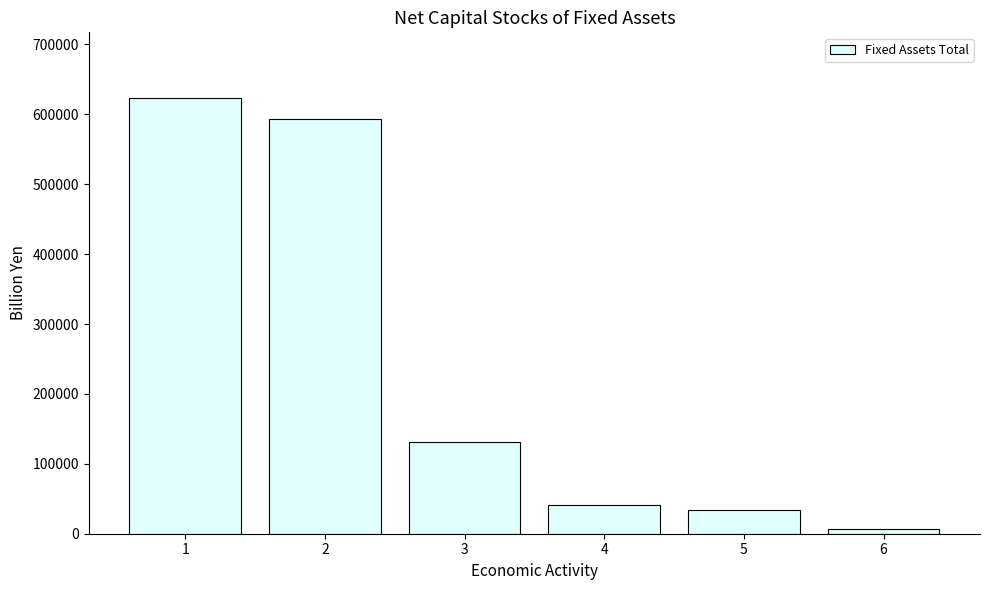

Rank the categories by value from lowest to highest.

6, 5, 4, 3, 2, 1